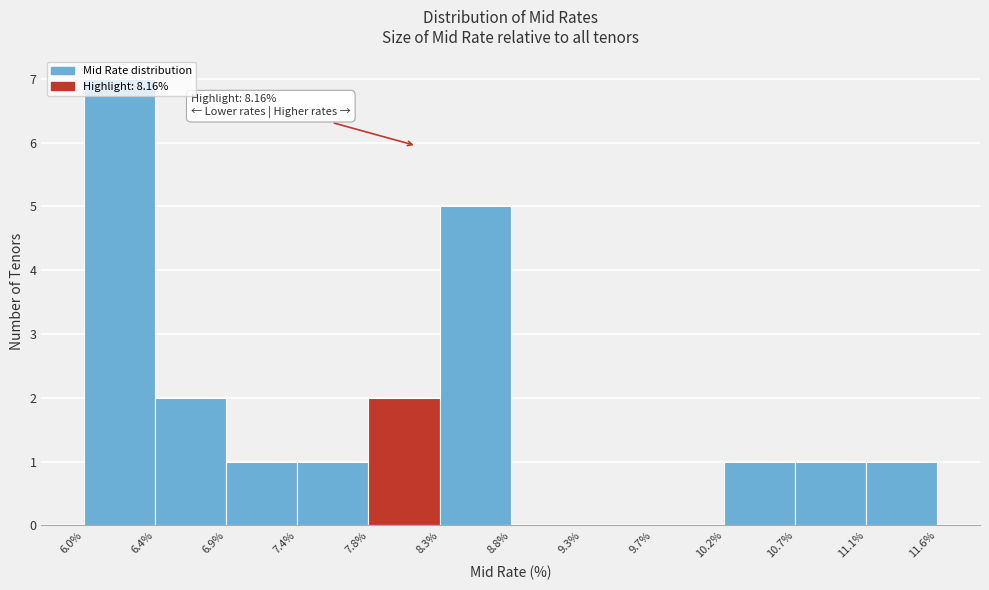

Over which range of the x-axis is the bar tallest?

6.0% to 6.4%